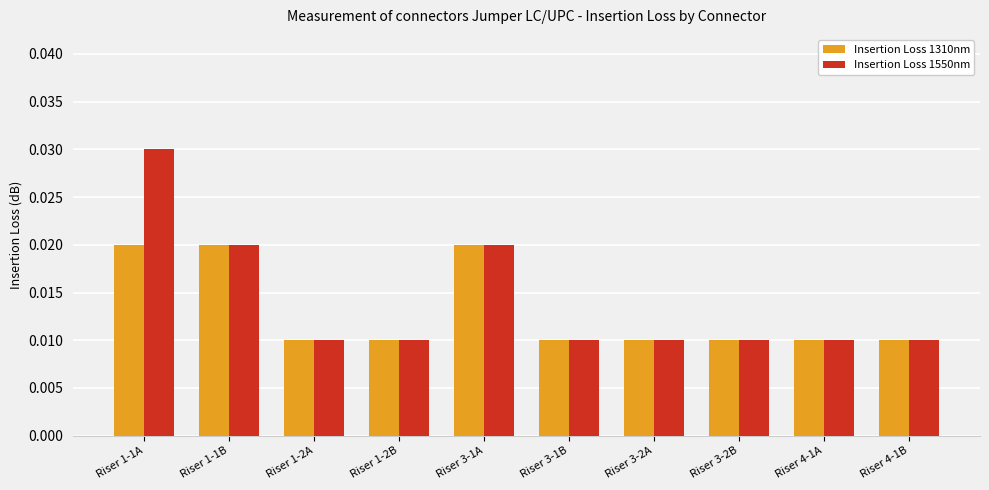

How many data points does each series have?

10